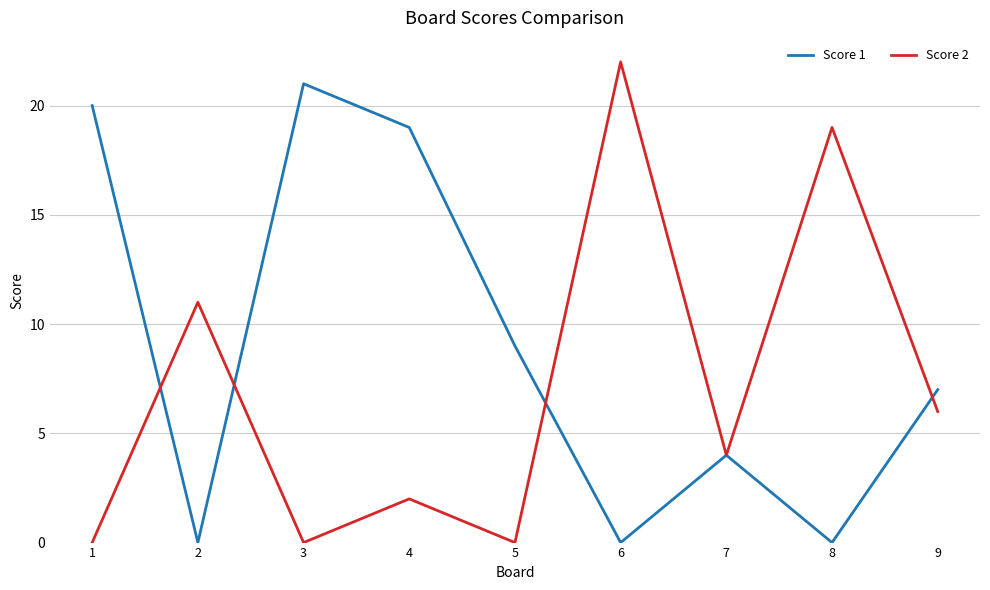

Is this an area chart (filled region under the line)?

No